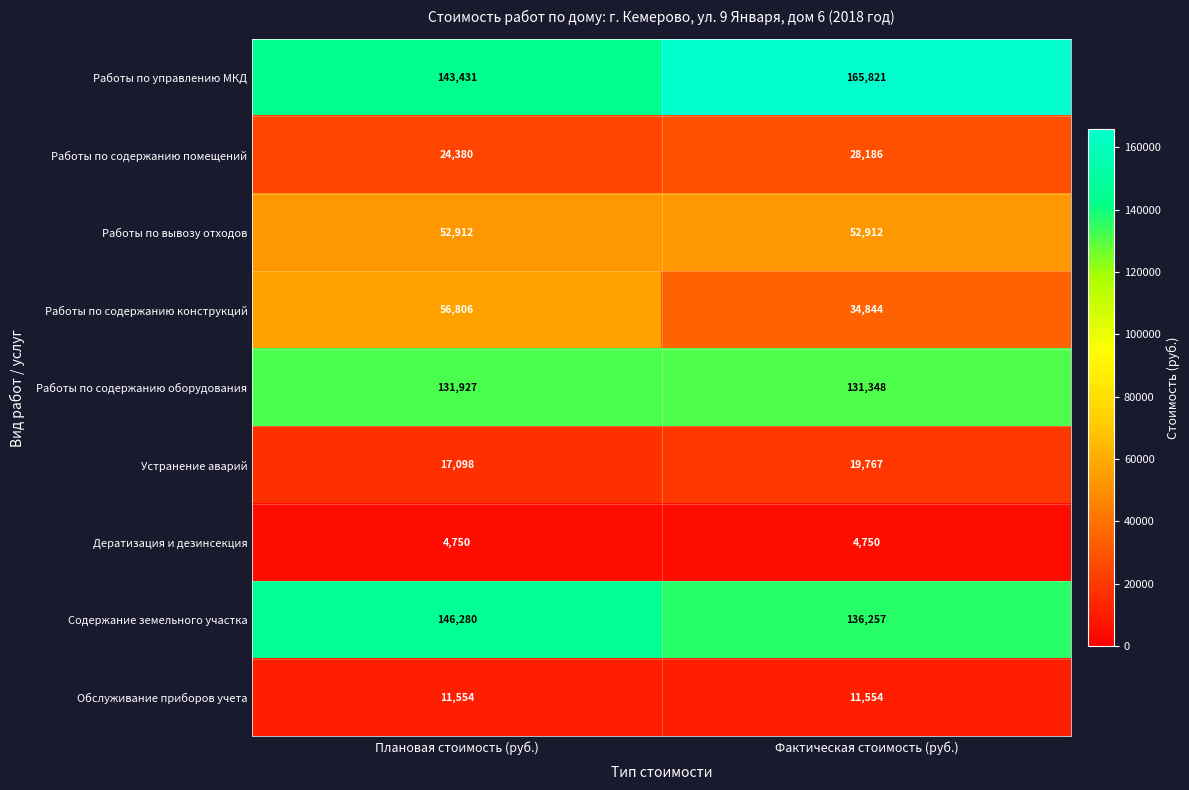

What is the difference between the highest and lowest values at Плановая стоимость (руб.)?

141530